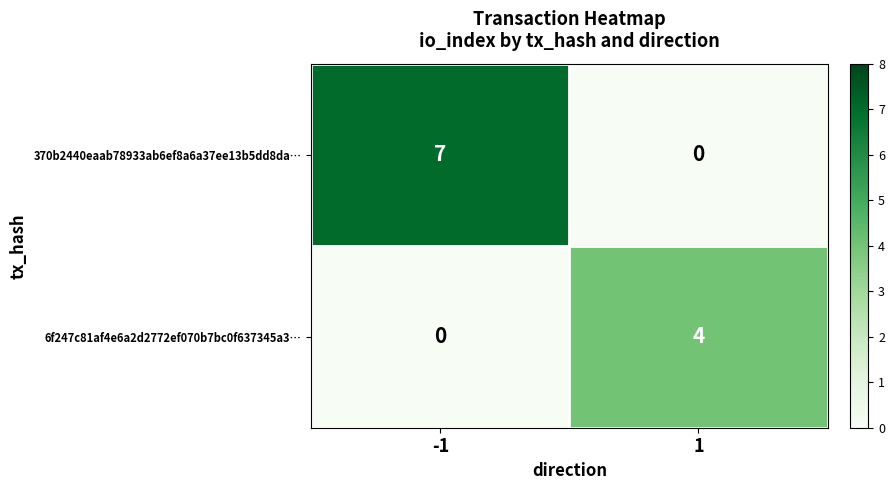

What value does the 370b2440eaab78933ab6ef8a6a37ee13b5dd8da… series have at -1?

7